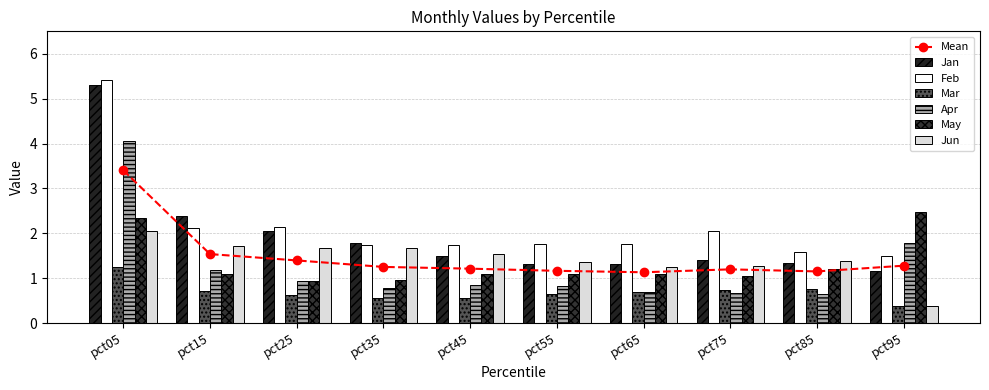

Rank the series at pct15 from lowest to highest value.

Mar, May, Apr, Jun, Feb, Jan